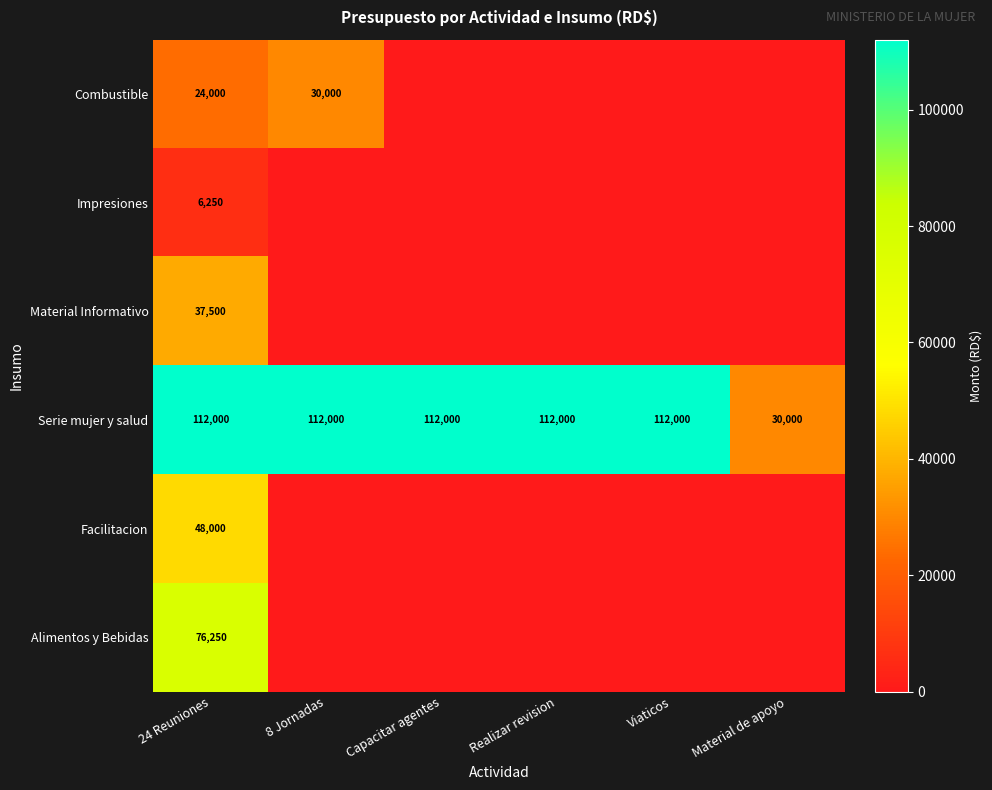

Which has a higher value, Viaticos or 8 Jornadas?

8 Jornadas